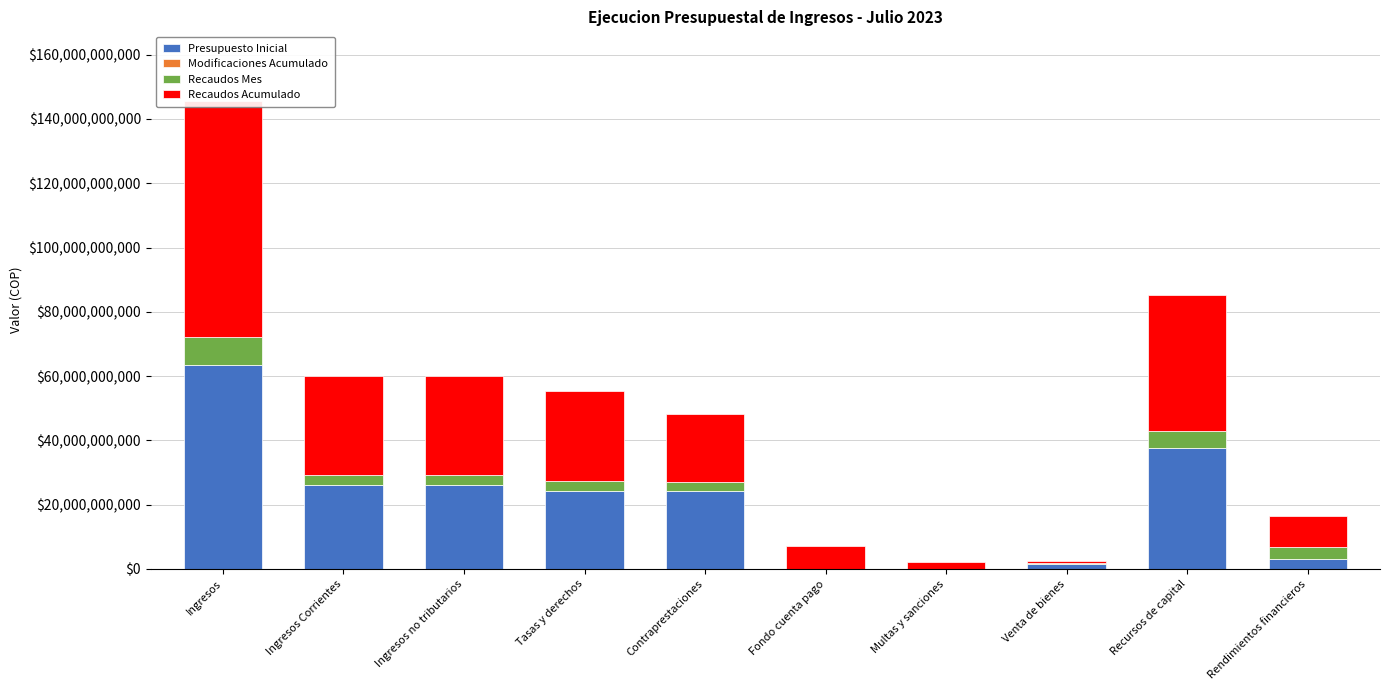

Which category has the lowest value in the Recaudos Mes series?

Multas y sanciones